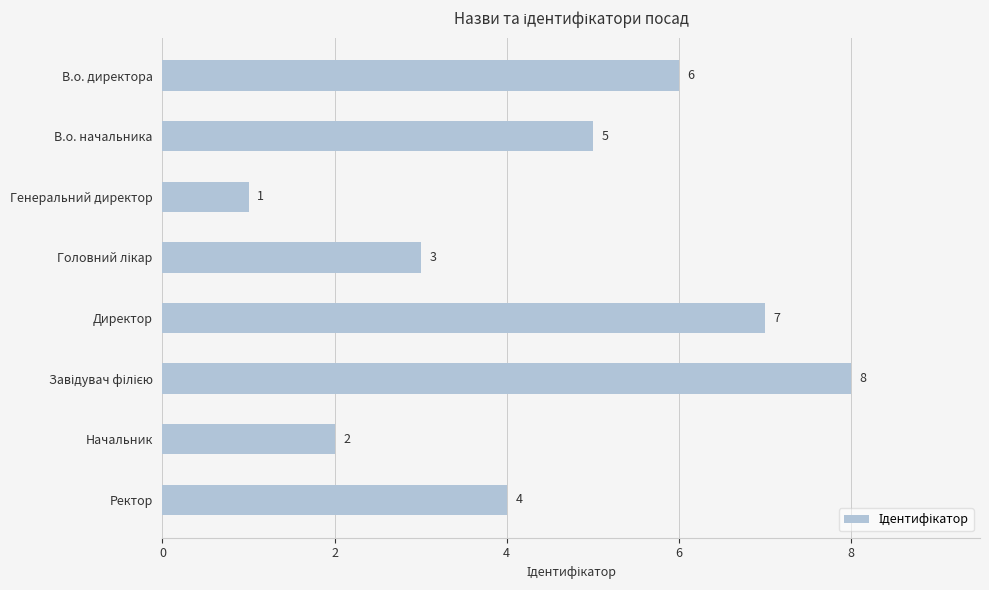

Reading bottom to top, extract all data points from this chart.

4	2	8	7	3	1	5	6